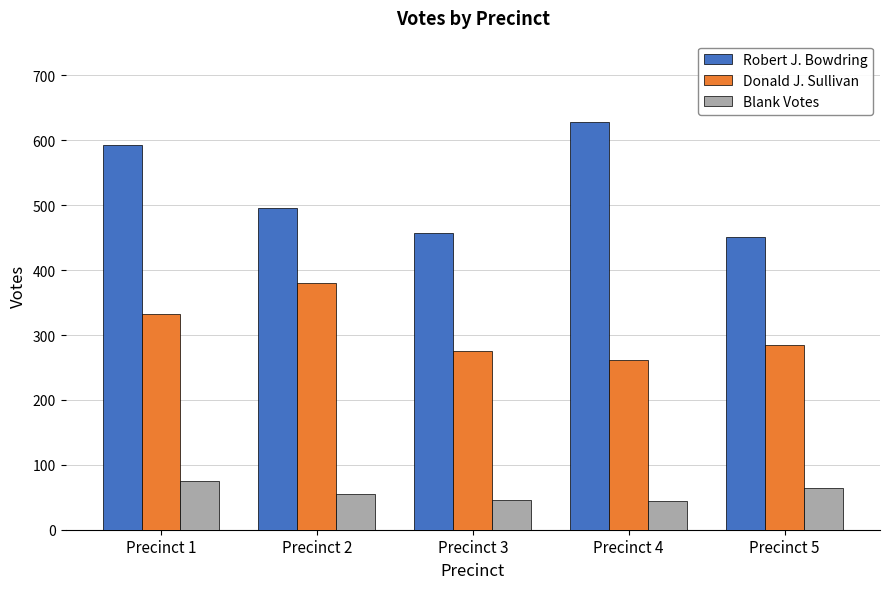

What value does the Blank Votes series have at Precinct 2, to the nearest 10?

60